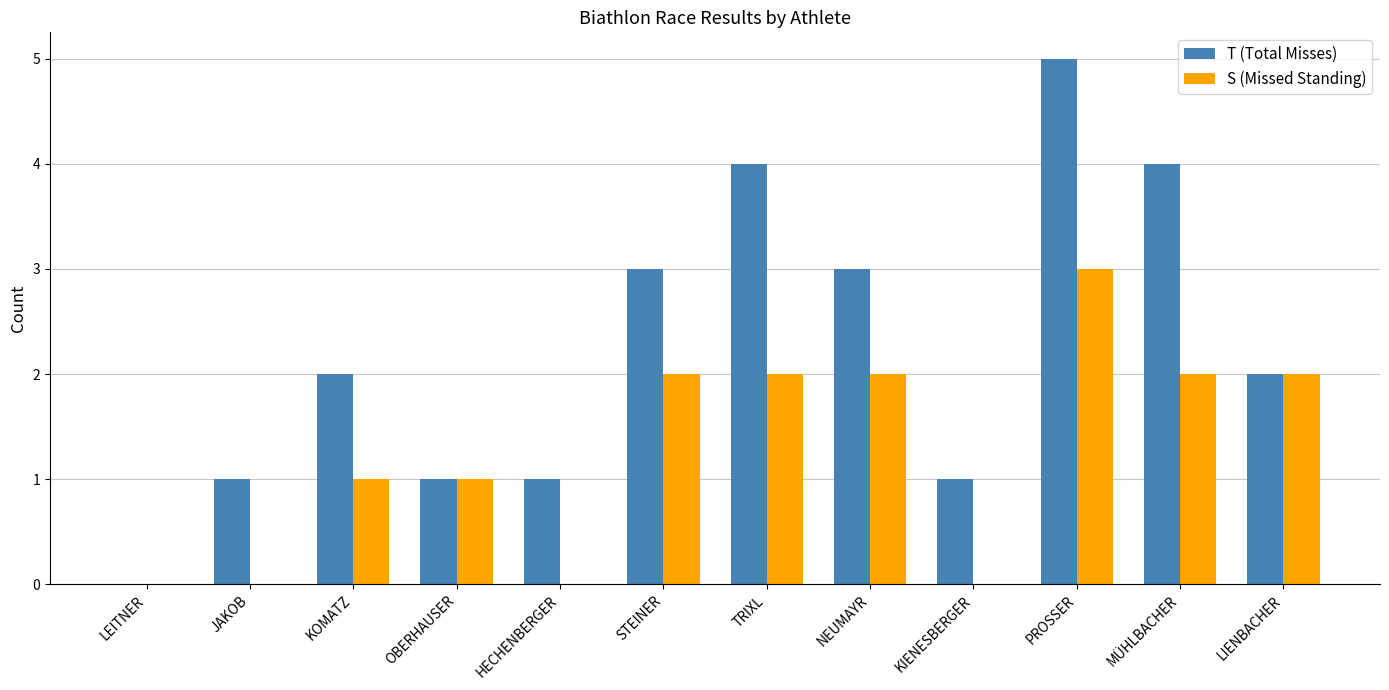

What is the sum of all S (Missed Standing) values?

15